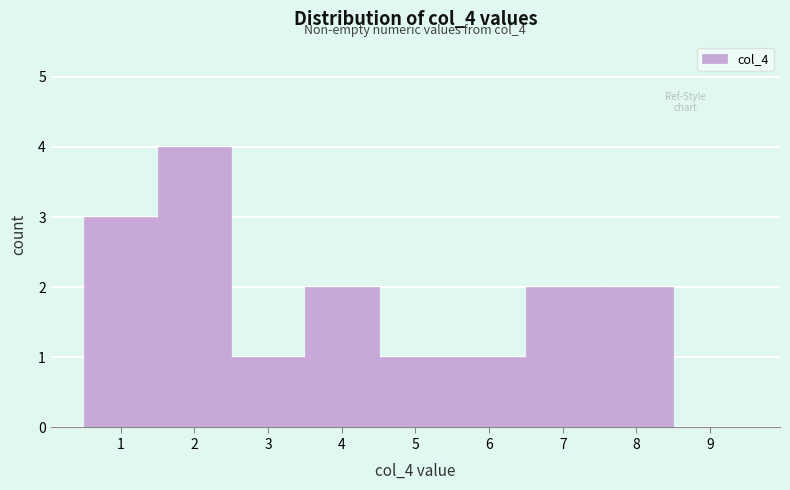

Which range on the x-axis has the tallest bar?

1.5 to 2.5